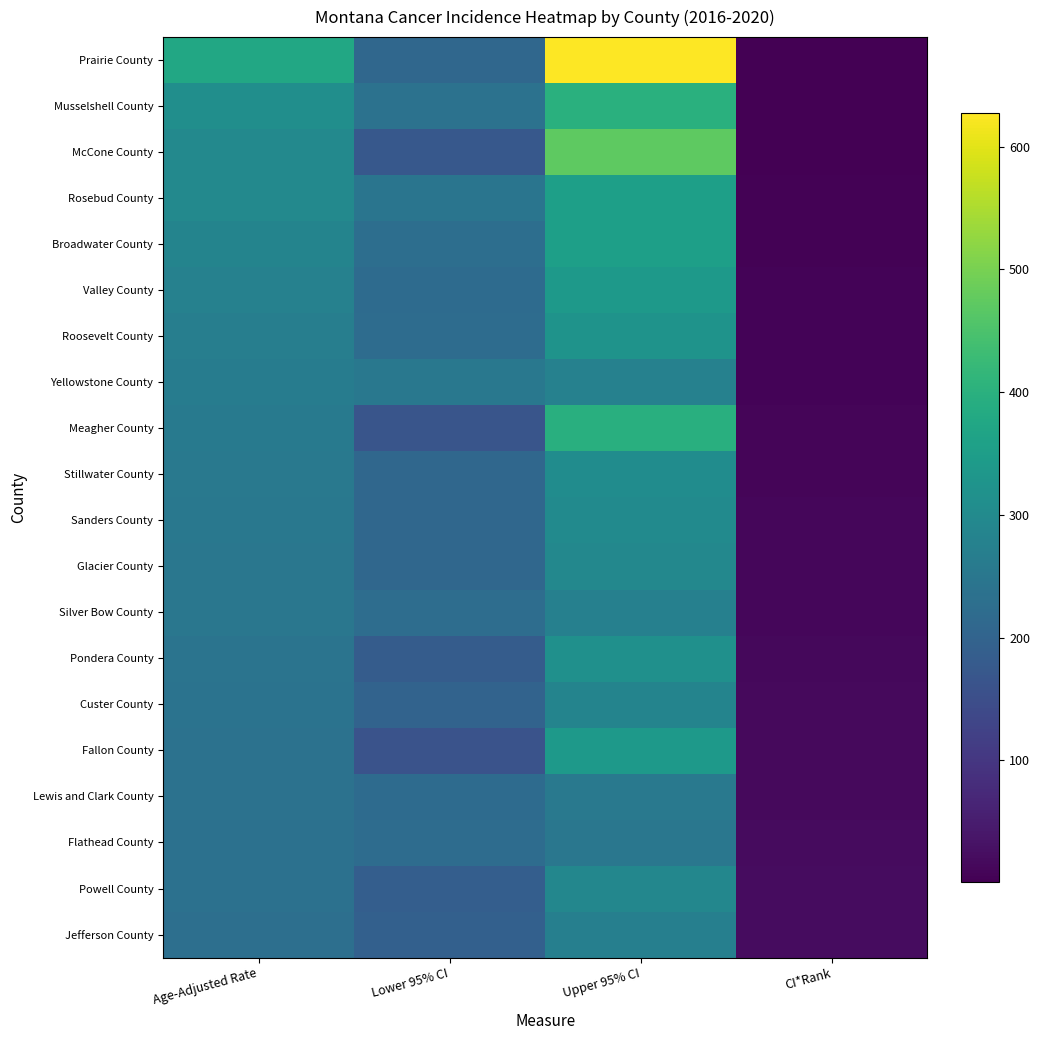

How many data points does each series have?

4